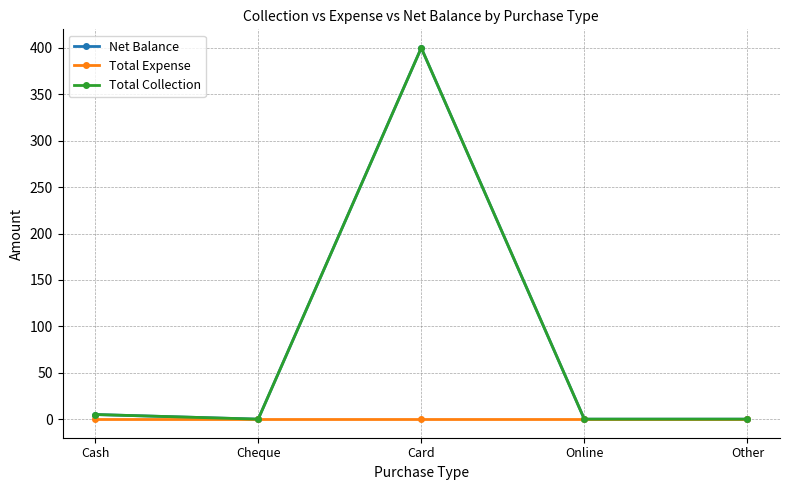

At which category is the sum across all series the highest?

Card